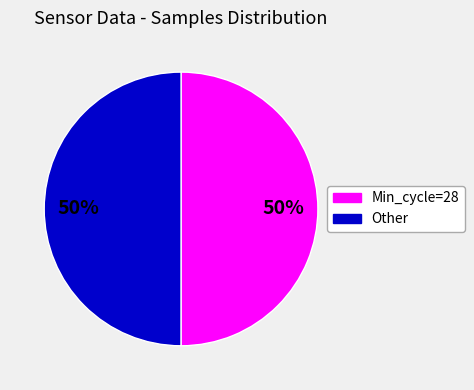

To the nearest percent, what is the average slice percentage?

50%